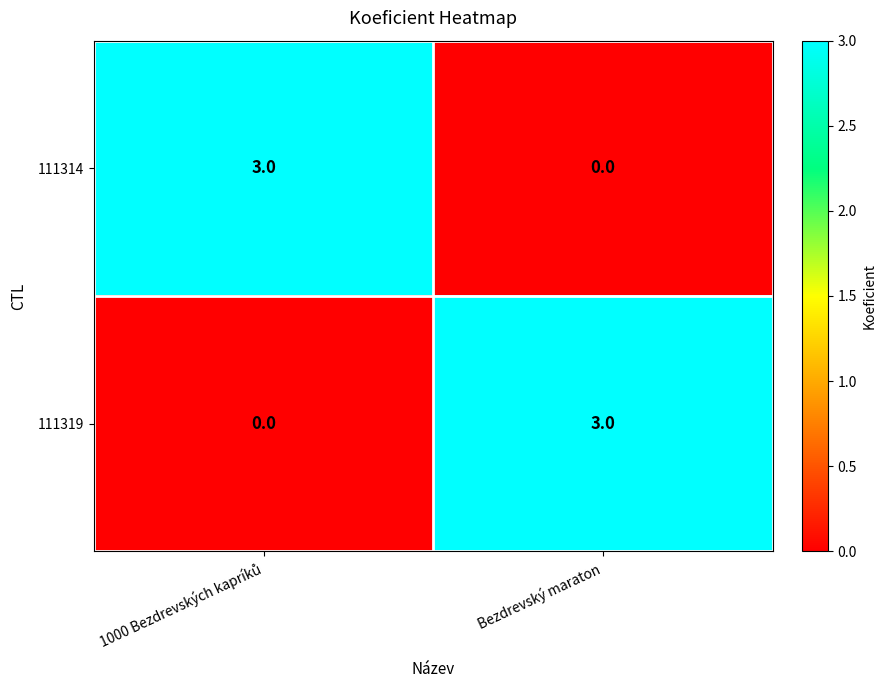

The 111314 series shows 0 at Bezdrevský maraton. True or false?

True